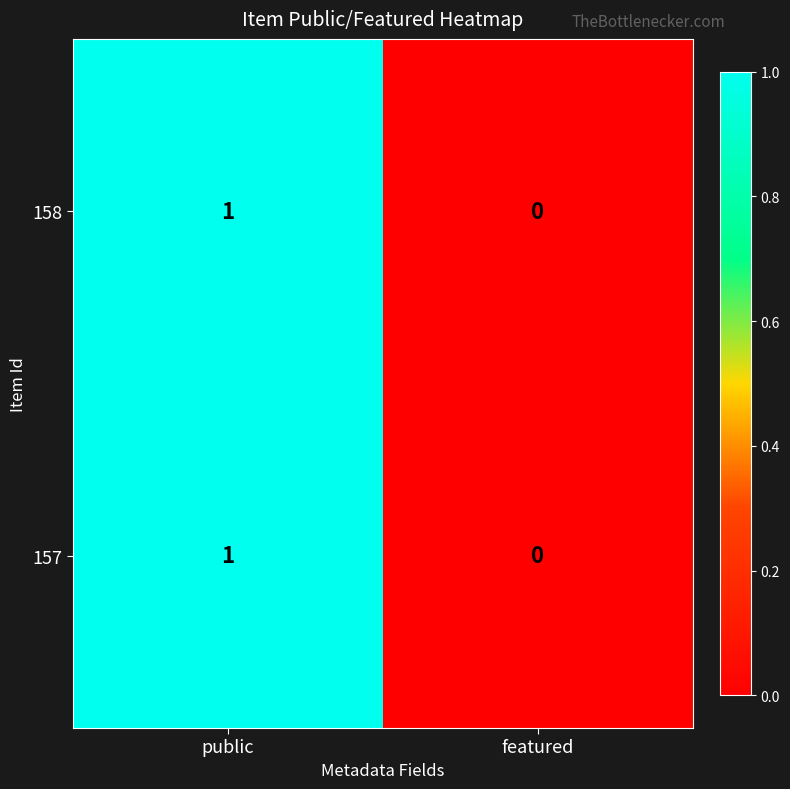

Rank the categories by 158 value from lowest to highest.

featured, public